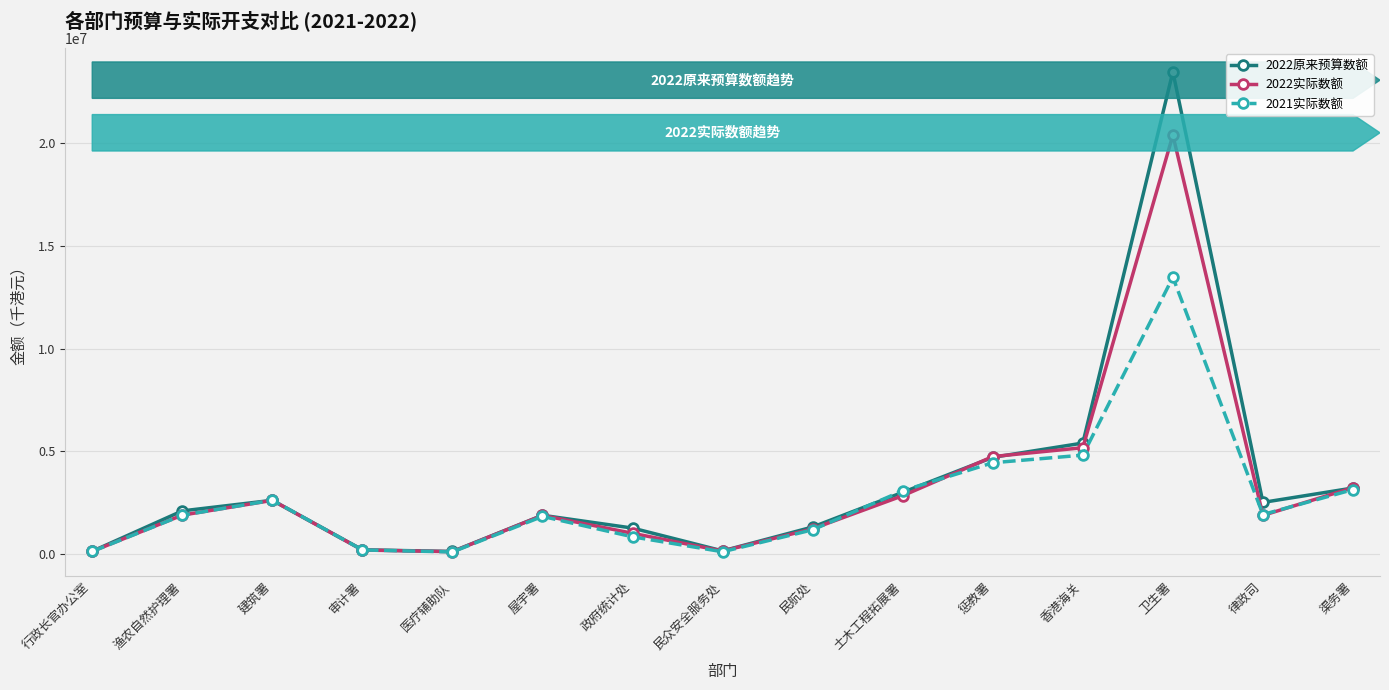

Where does the 2022实际数额 series first go above 1875098?

渔农自然护理署